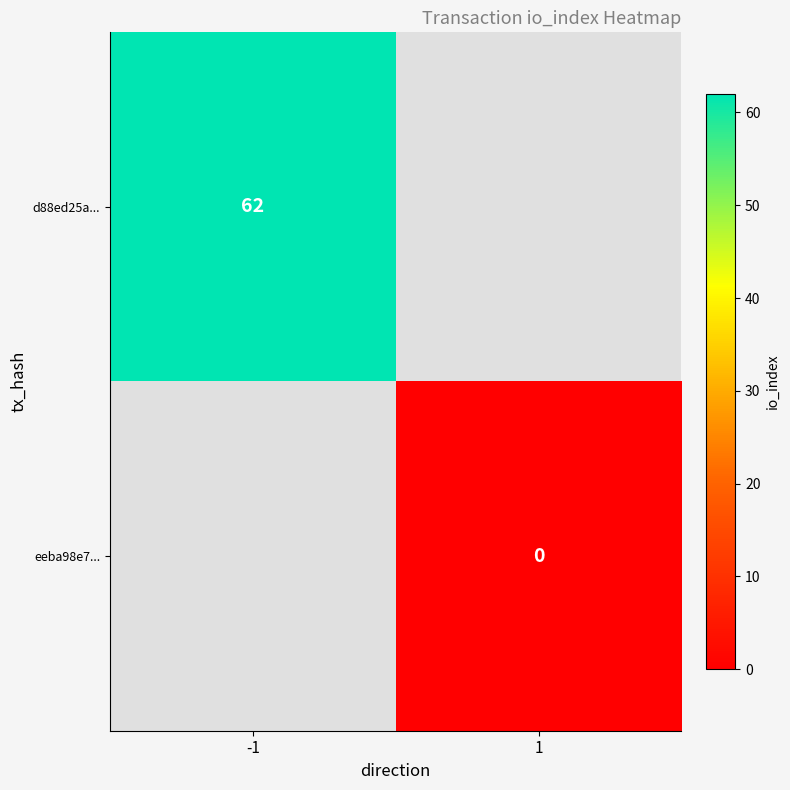

Is the value of eeba98e7... at 1 greater than the value of d88ed25a... at -1?

No